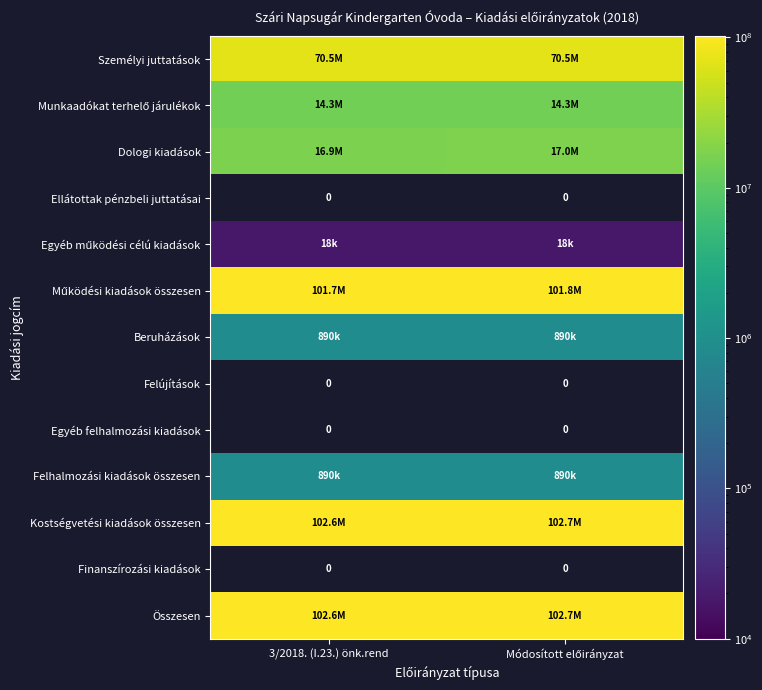

What is the average value of the Kostségvetési kiadások összesen series?

102661667.0